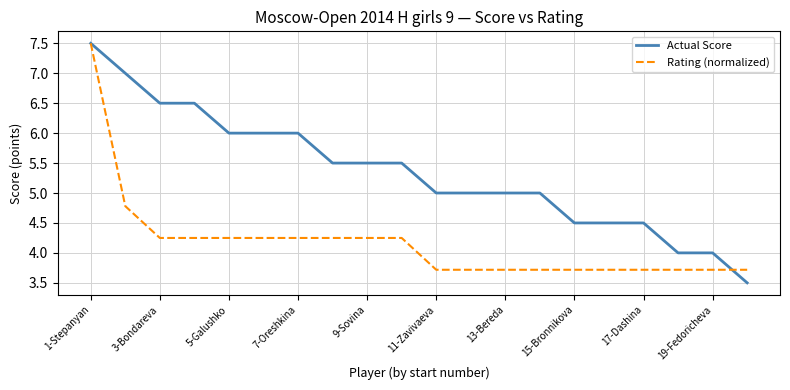

Which series has the largest range (max minus min)?

Actual Score